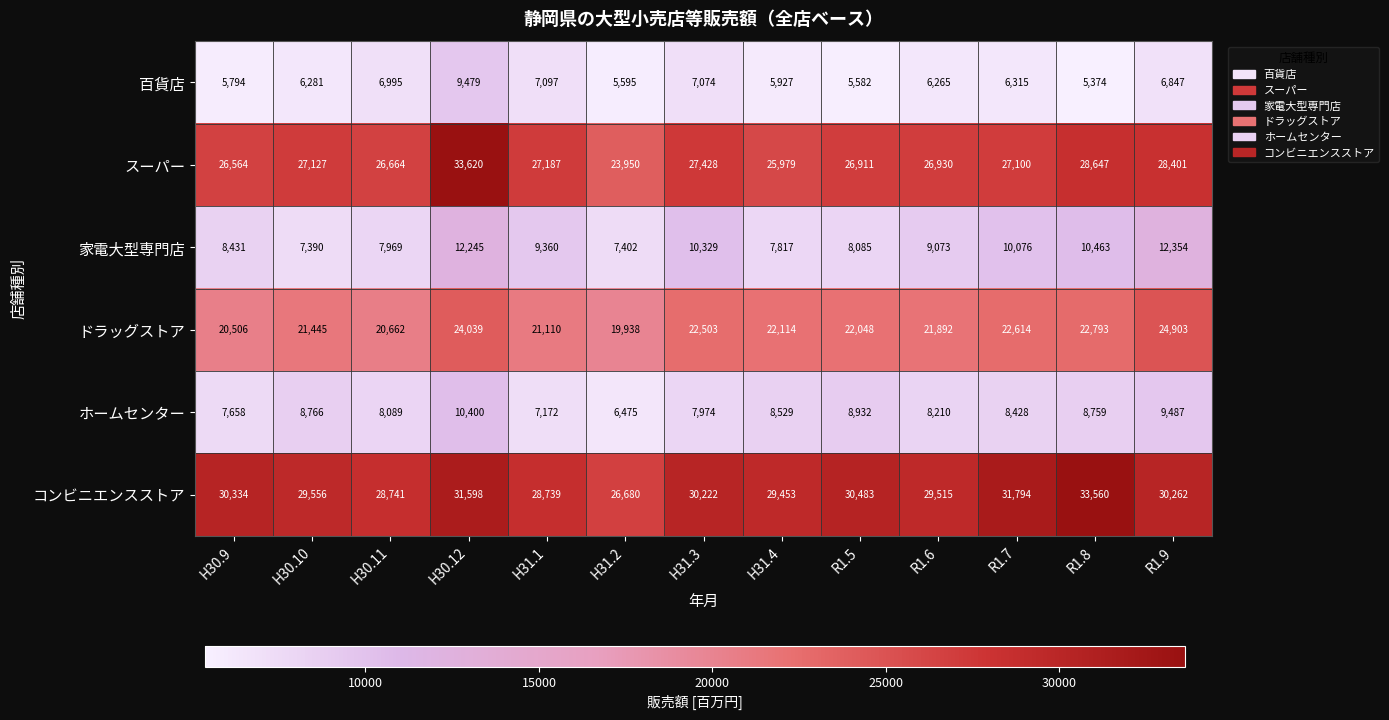

What is the minimum value shown in the chart?

5374